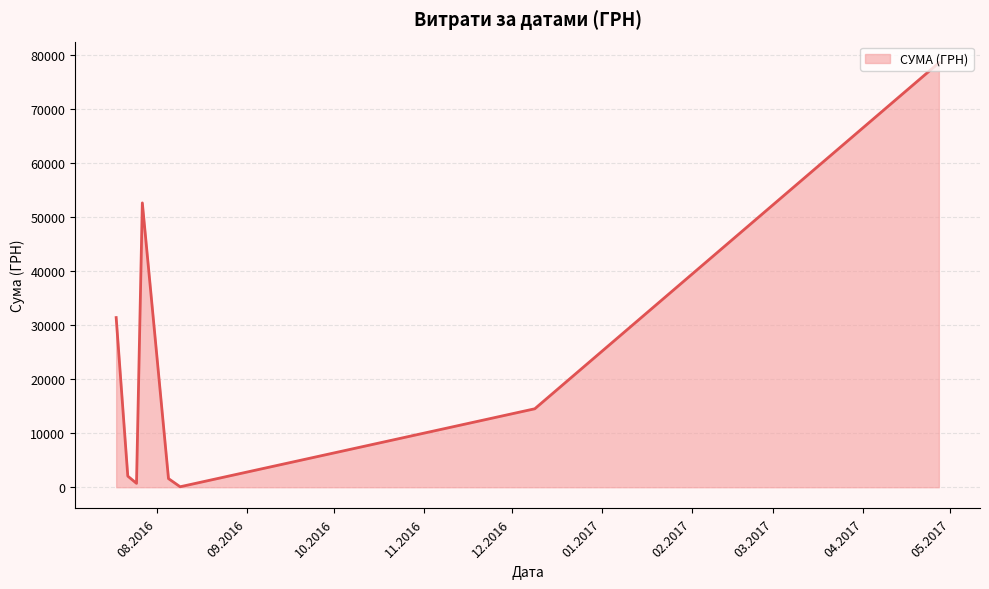

What is the difference between the maximum and second lowest values?

77883.0